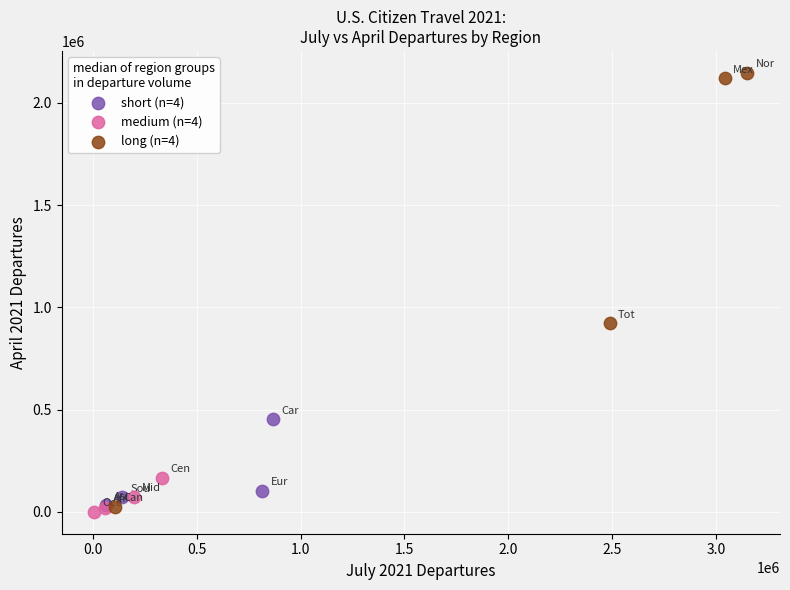

Which series contains the highest Y value?

long (n=4)